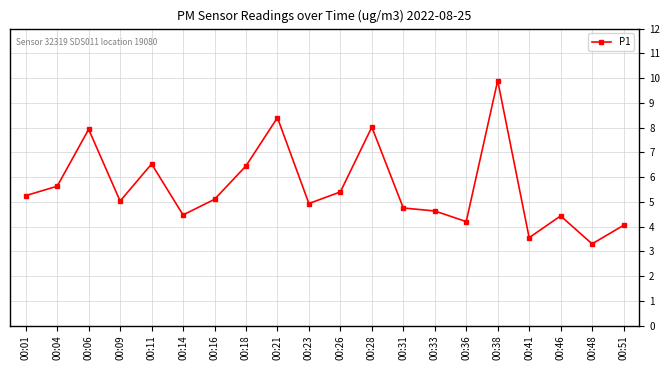

Does the chart display data point markers on the line(s)?

Yes